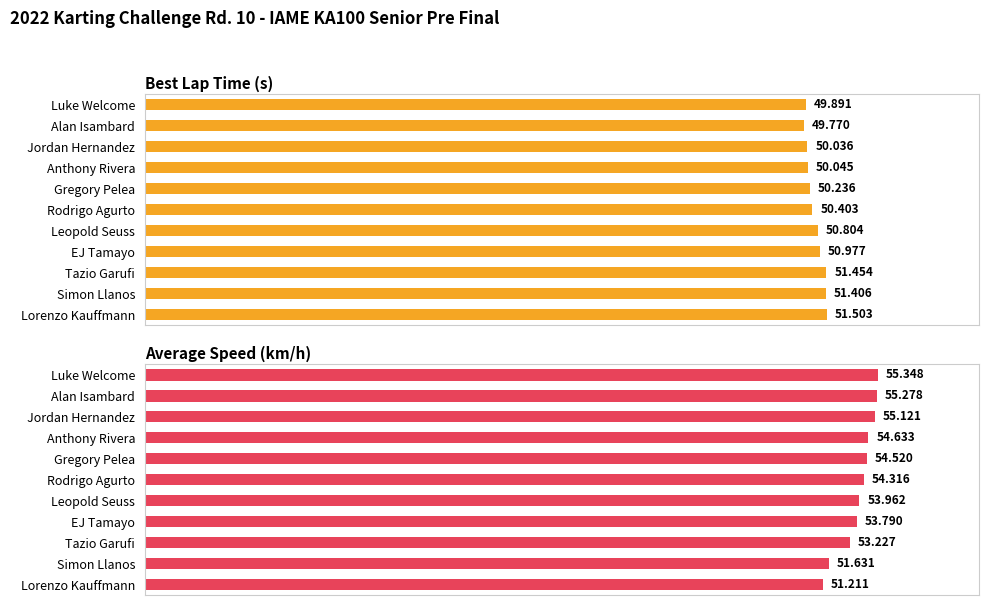

Are the bars horizontal?

Yes